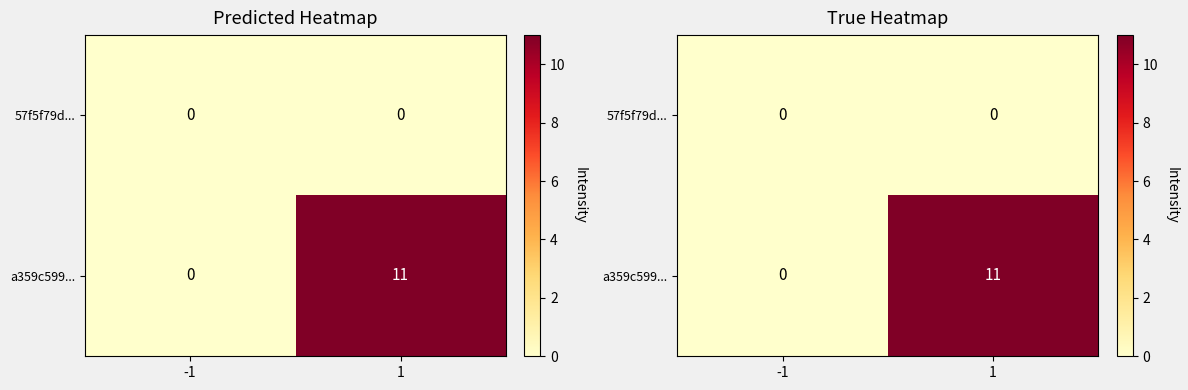

List the labels in order of a359c599... value, smallest first.

-1, 1